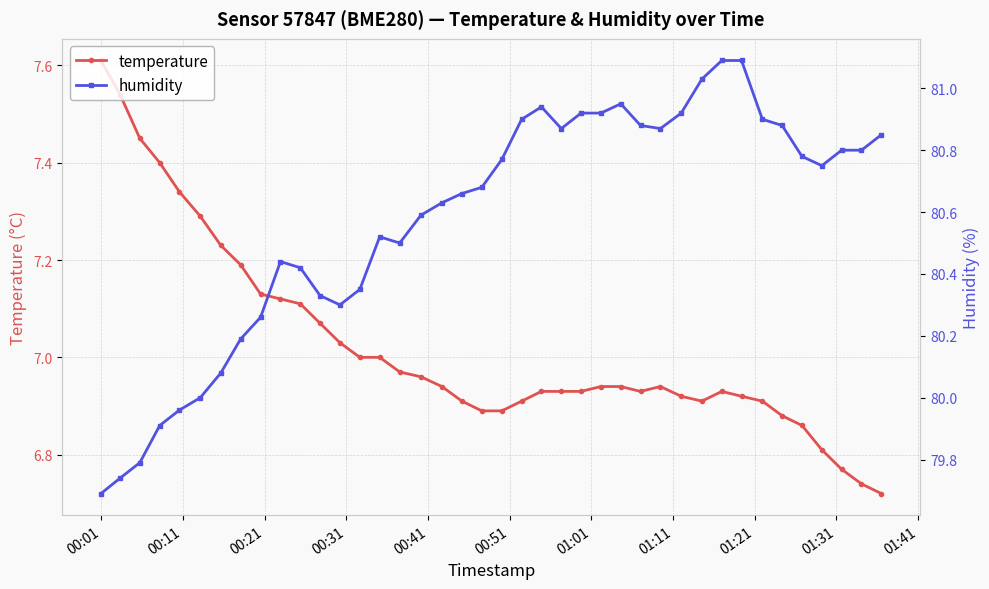

True or false: humidity has a value of 55.6 at 01:11.

False